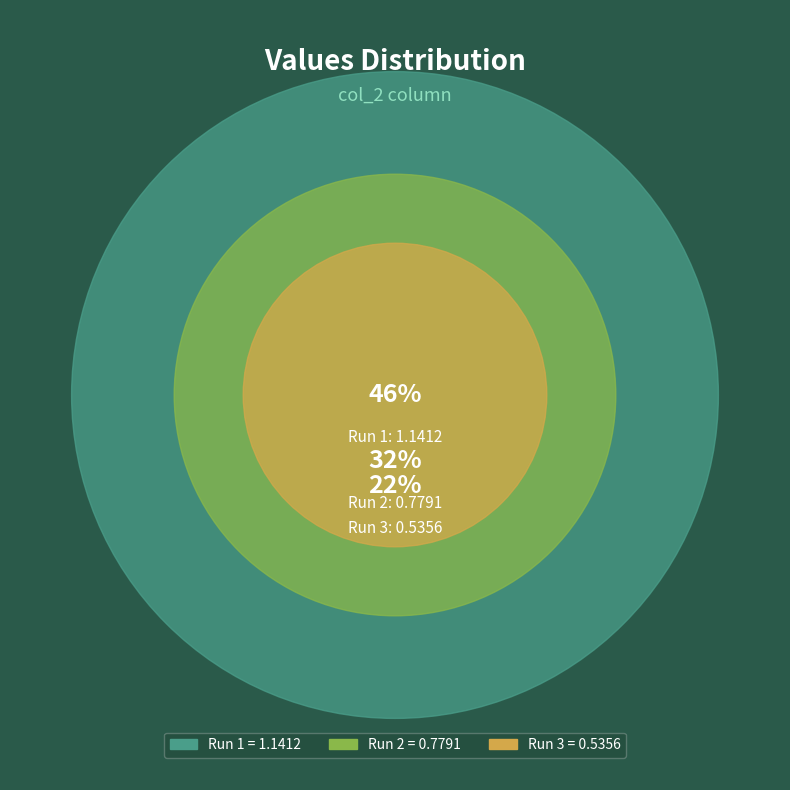

What is the change in value from Run 1 to Run 2?

-0.4